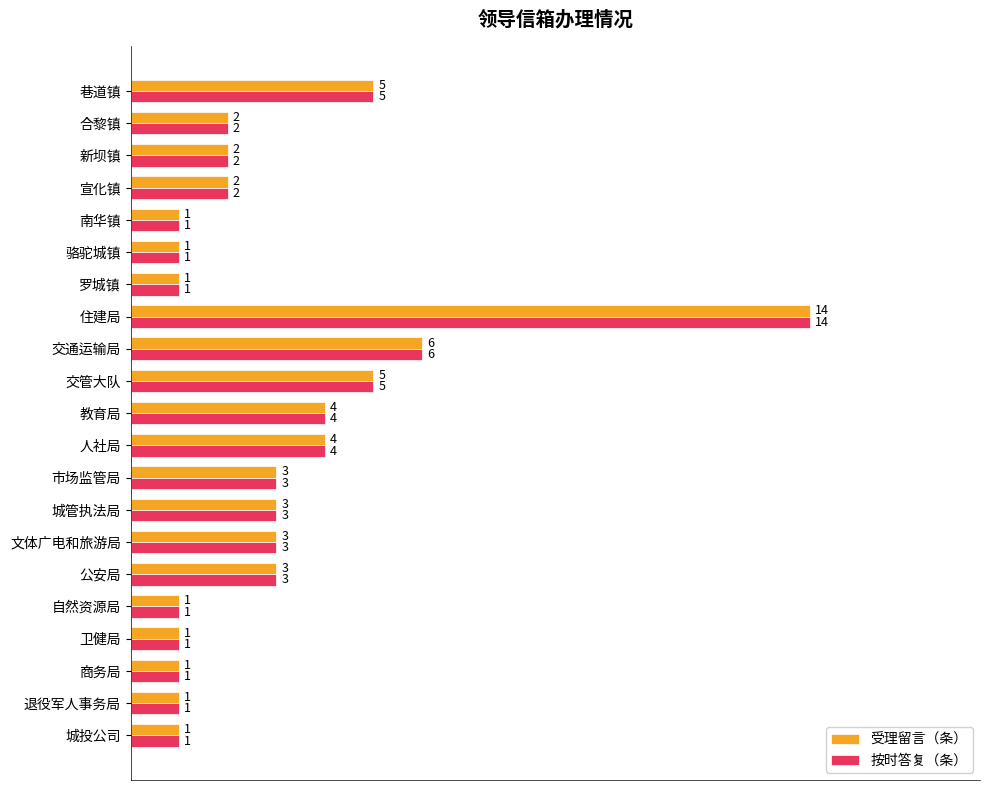

What is the sum of all 受理留言（条） values?

64